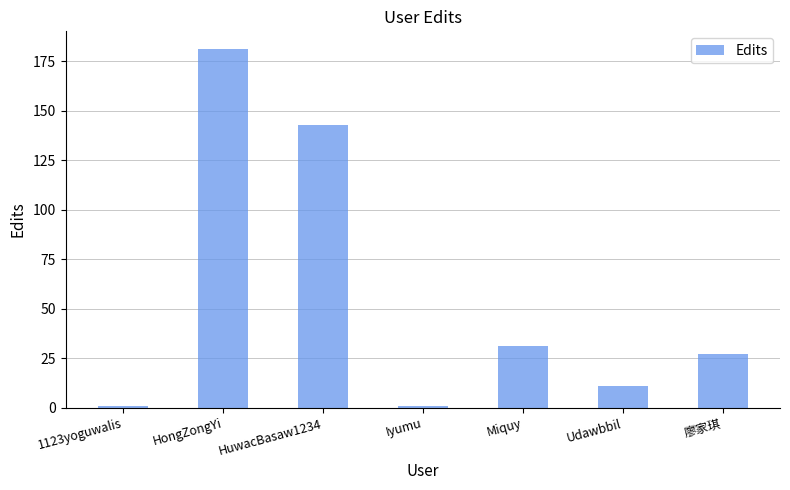

The chart shows a value of 19 at Udawbbil. True or false?

False